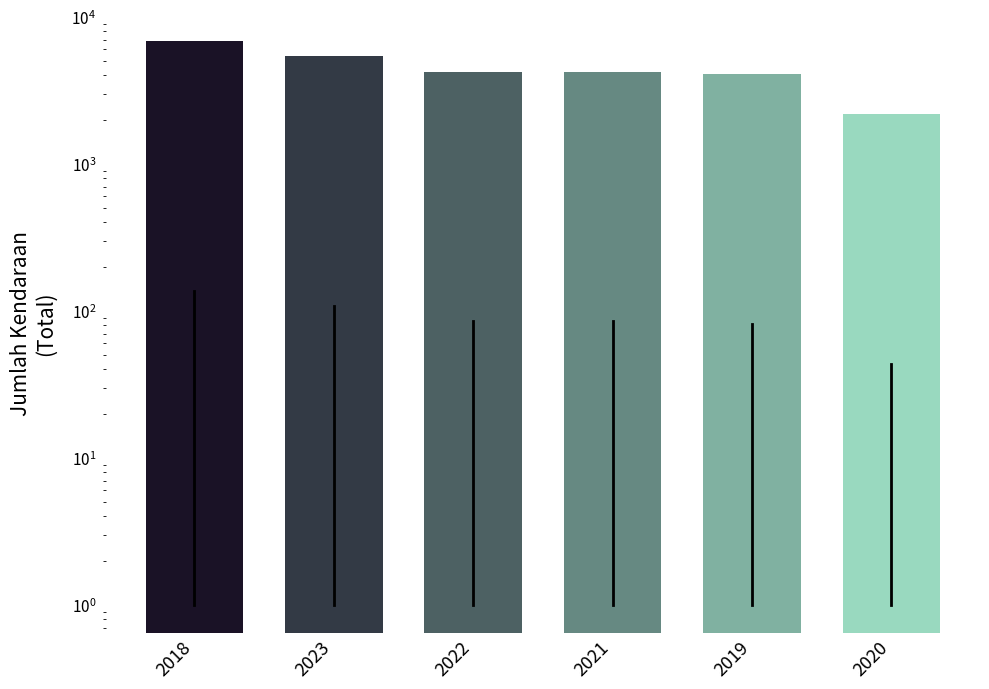

How many bars are there in total?

6